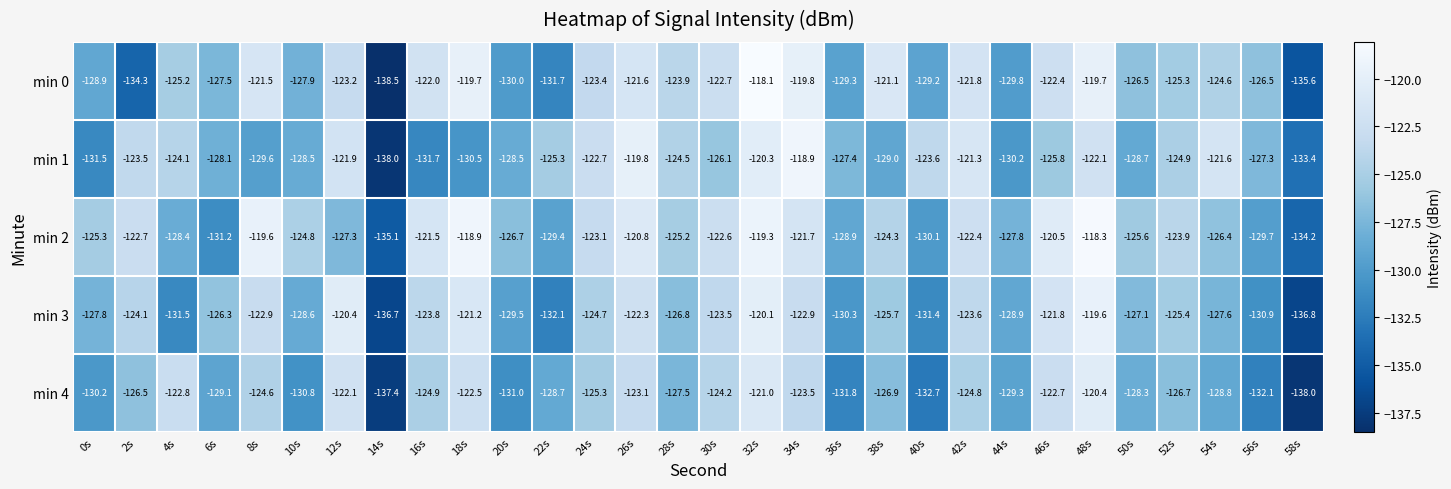

At which category does the chart reach its minimum across all series?

14s